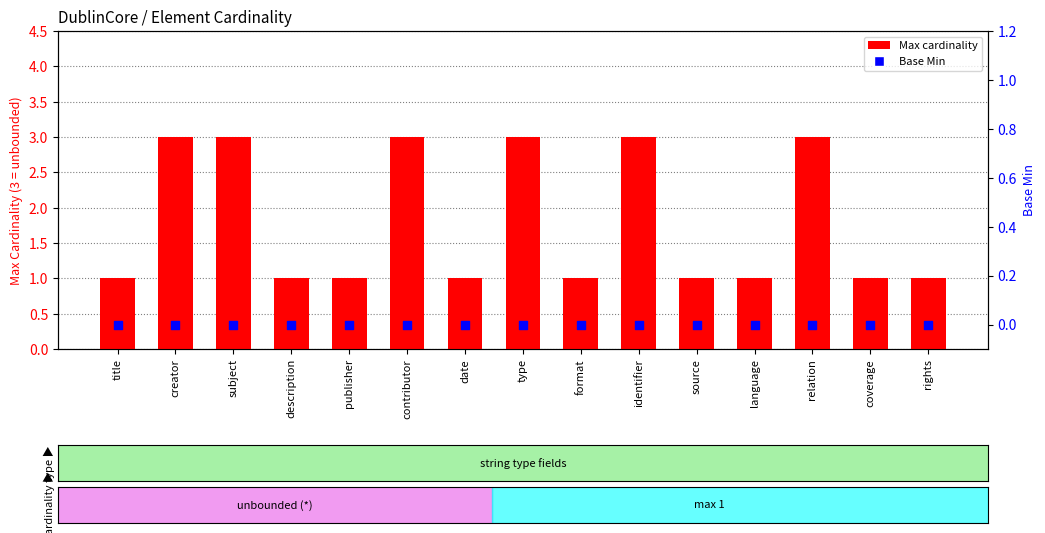

Which series contains the highest Y value?

Max cardinality